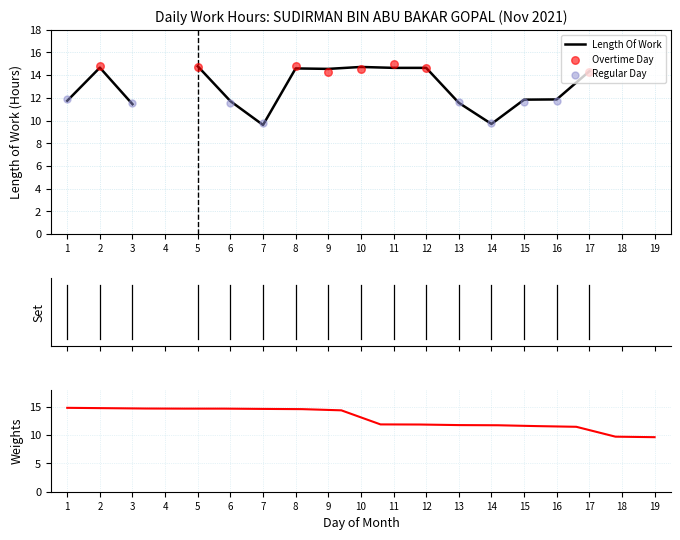

What is the change in value from 2 to 16?

-2.8